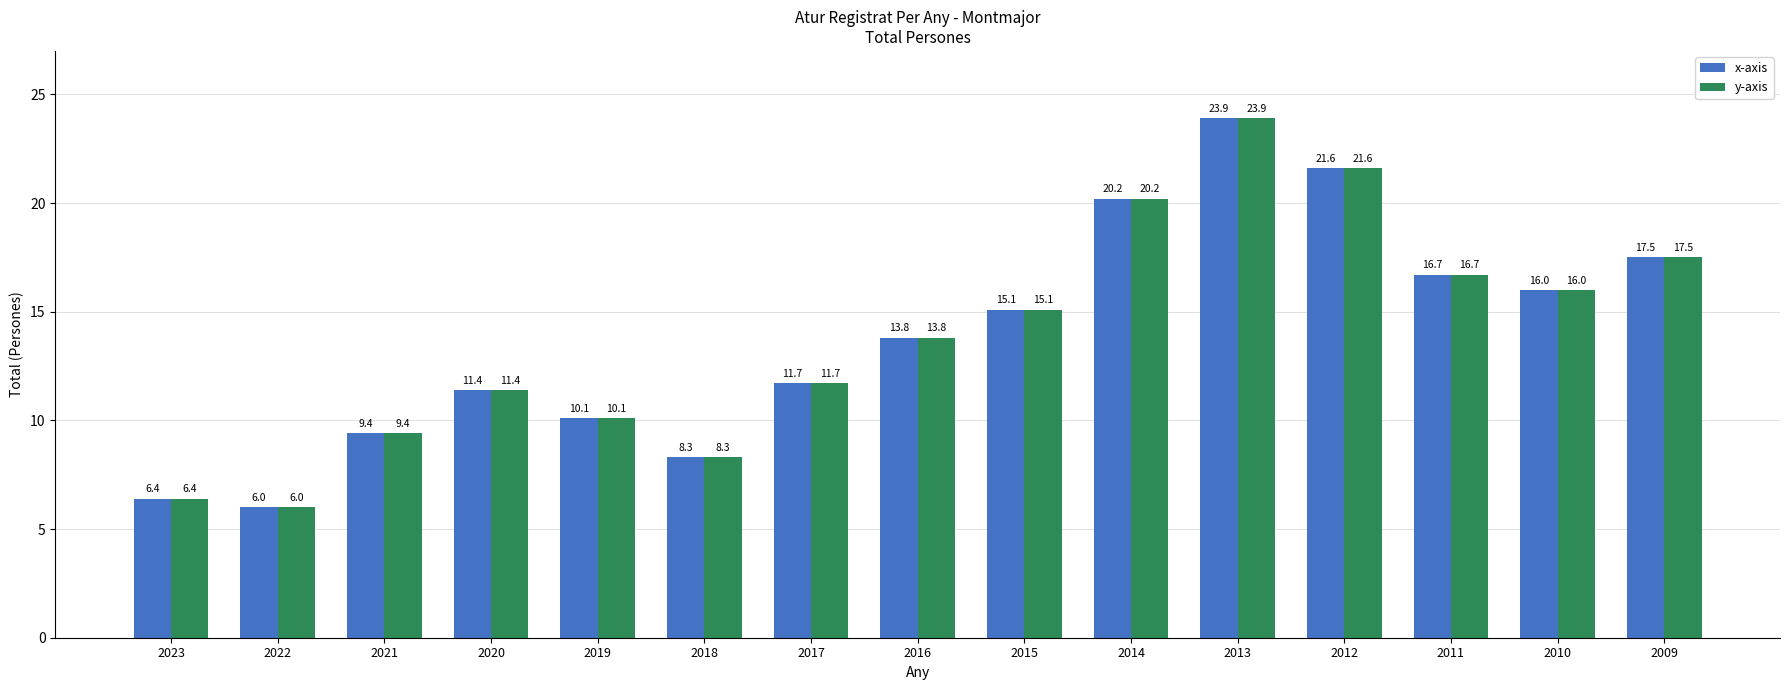

What is the difference between the maximum and minimum values in the y-axis series?

17.9